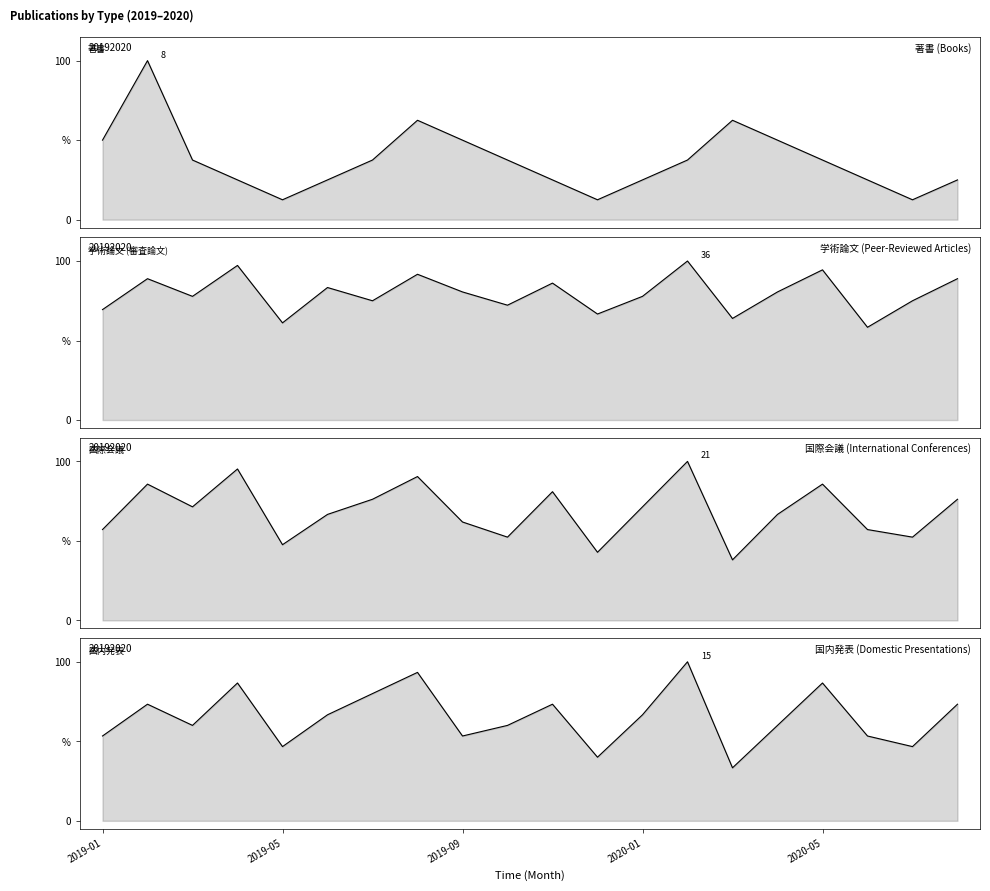

How many data points in 著書 are less than 37?

9